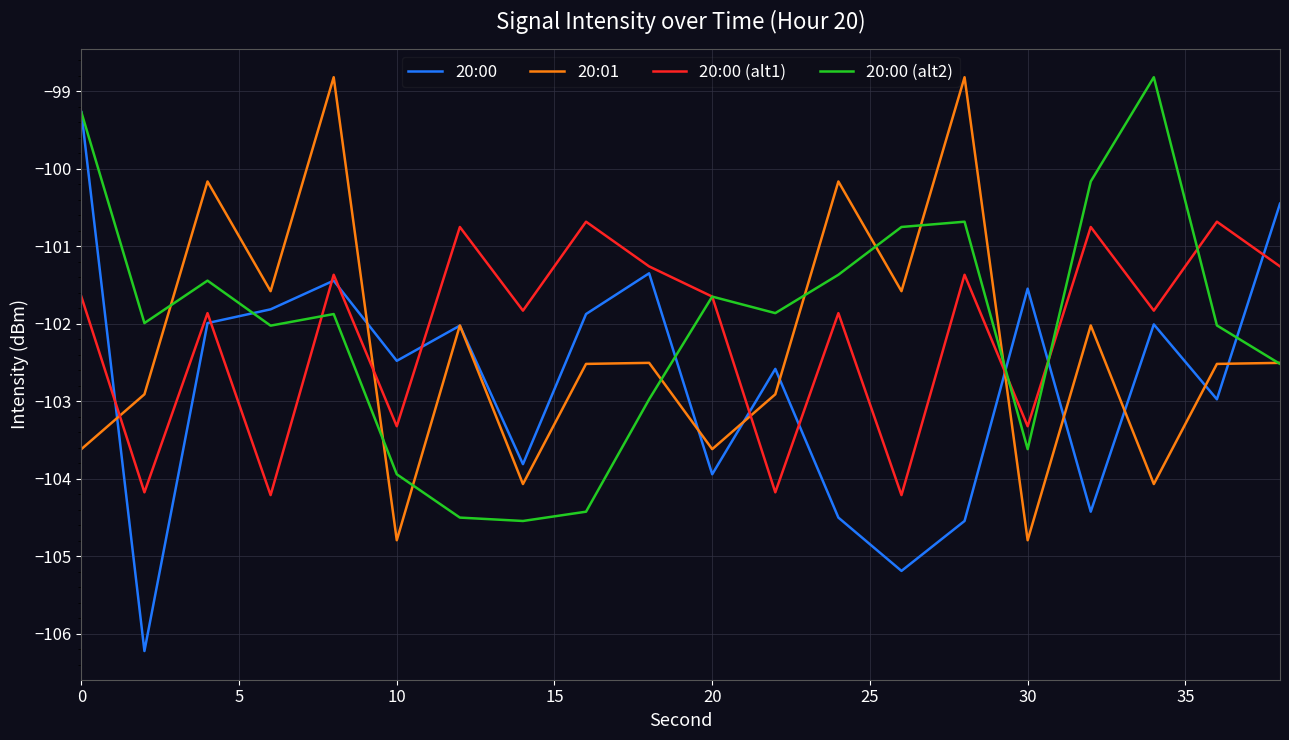

Which series has the largest range (max minus min)?

20:00